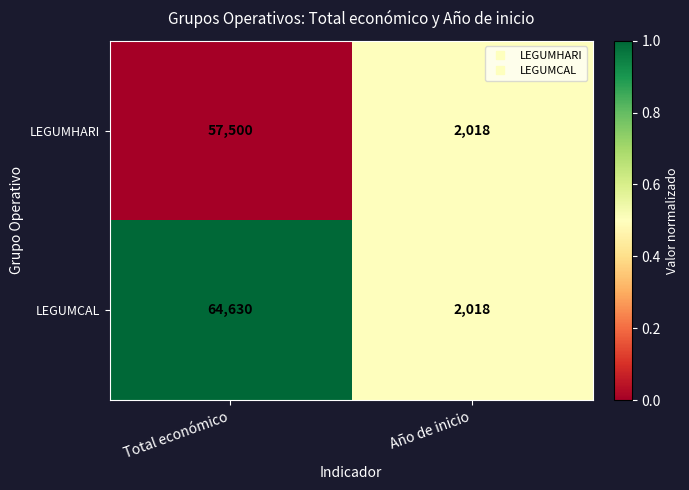

Between Total económico and Año de inicio, which series saw the biggest shift?

LEGUMCAL